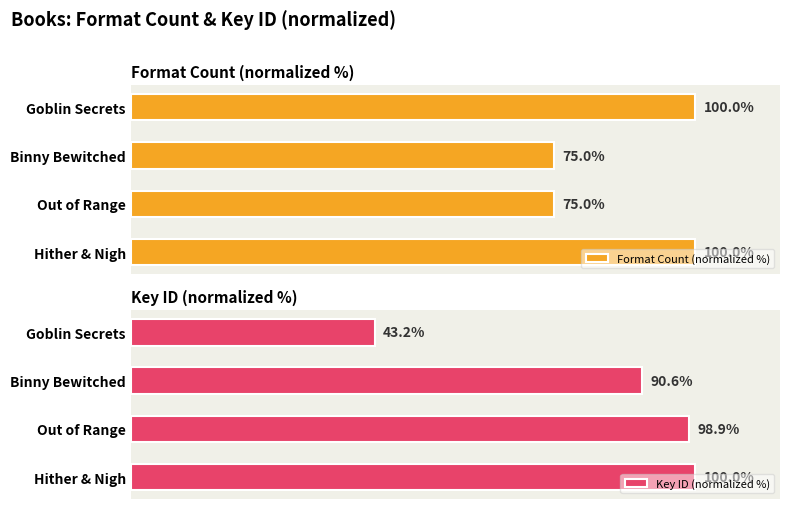

List the labels in order of Key ID (normalized %) value, largest first.

Hither & Nigh, Out of Range, Binny Bewitched, Goblin Secrets